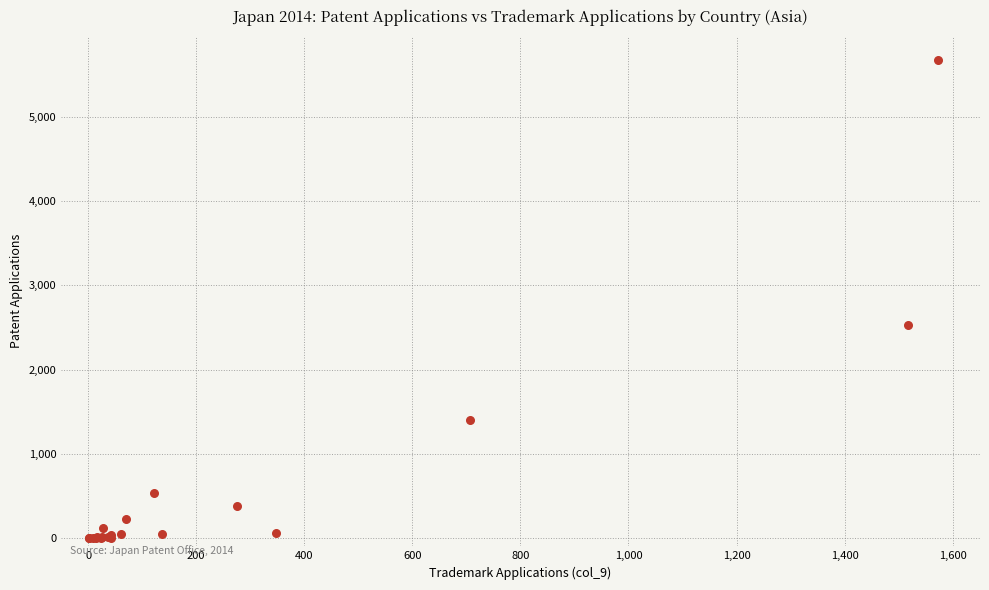

What Y value in the scatter plot is closest to 2838?

2530